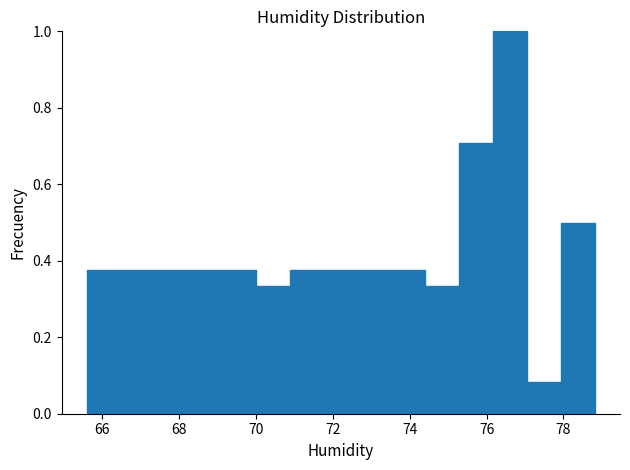

Which range on the x-axis has the tallest bar?

76.2 to 77.0